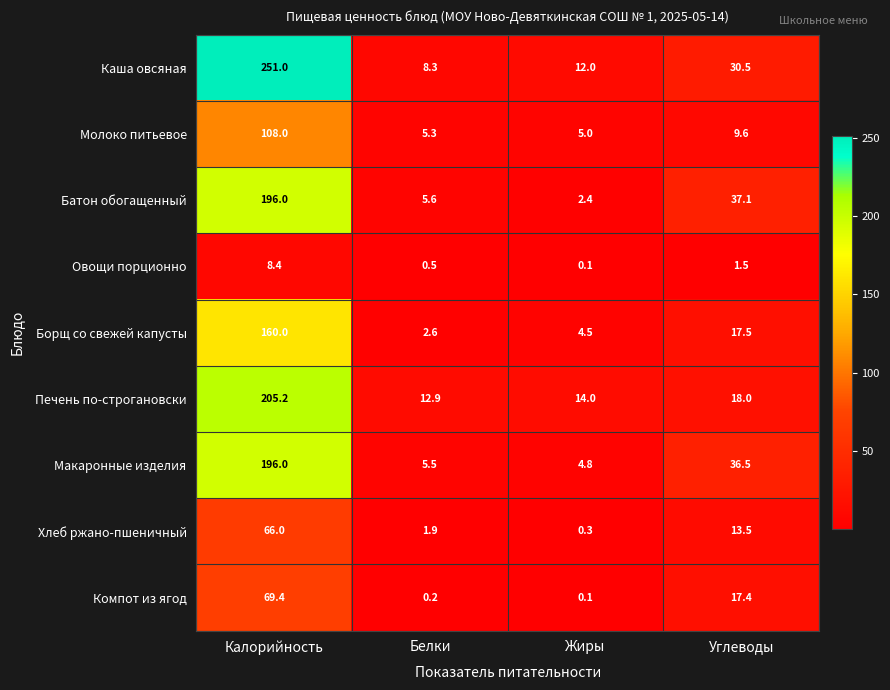

At which category is the sum across all series the highest?

Калорийность